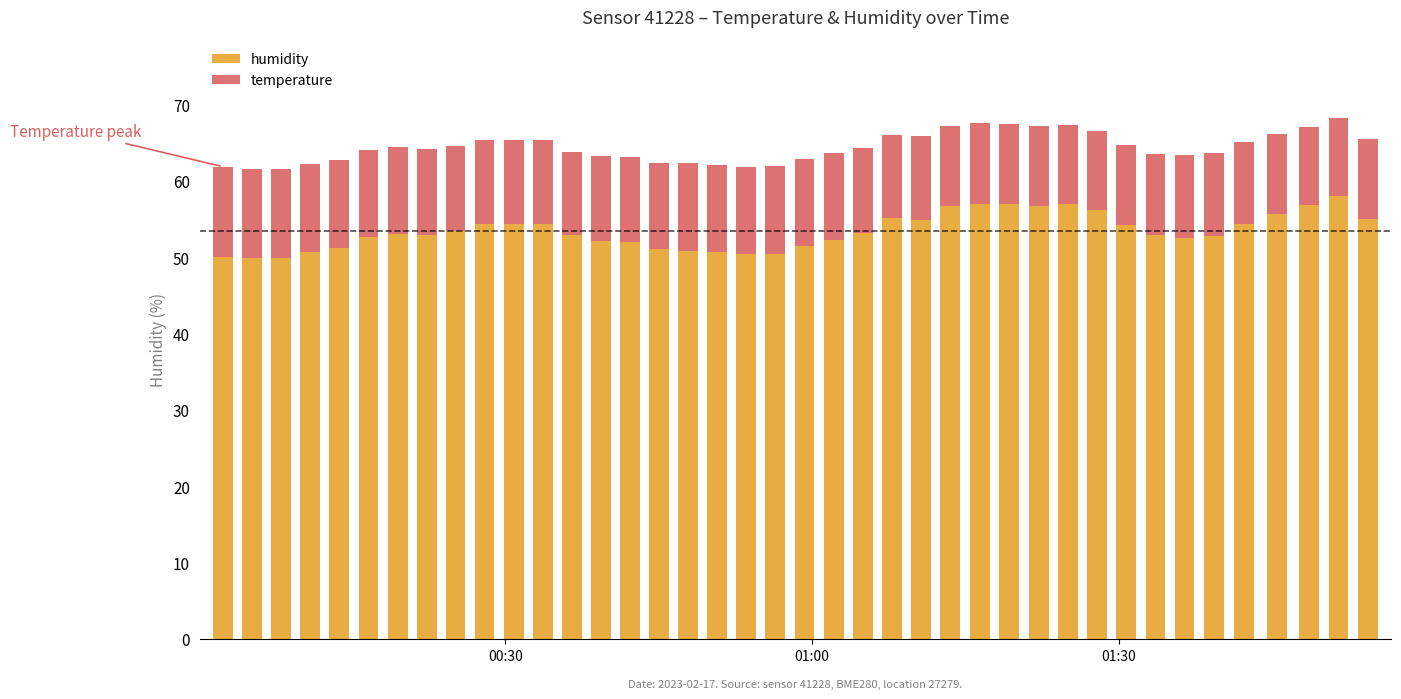

What is the minimum value for humidity?

49.9